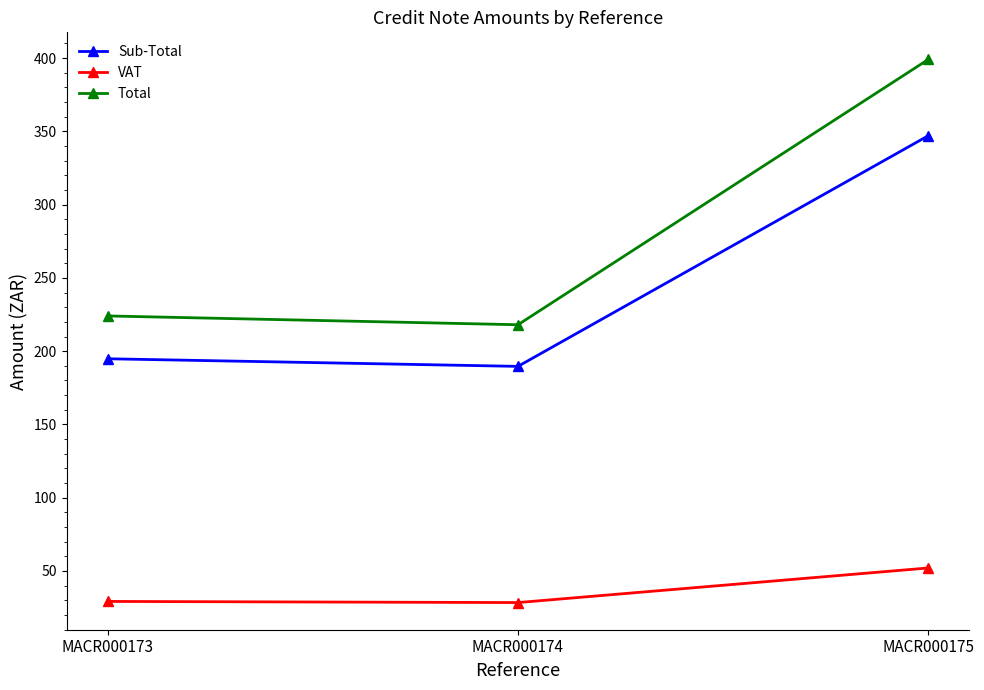

What is the total value across all series at MACR000173?

448.1